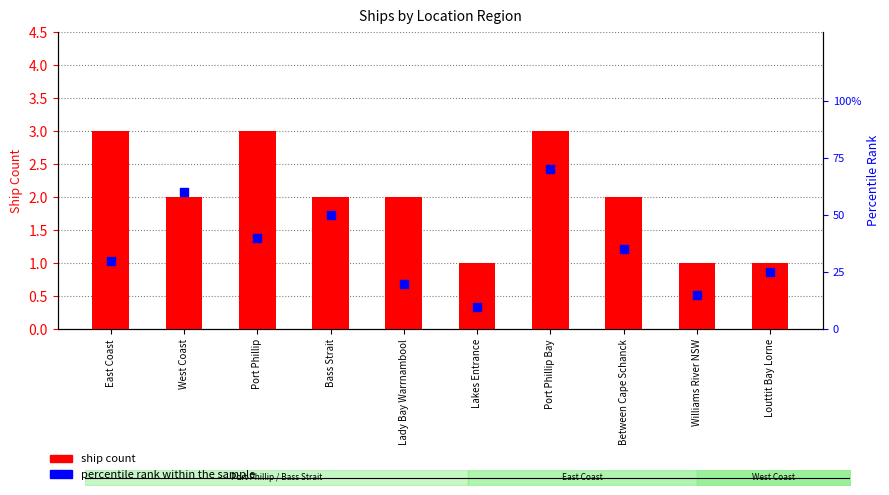

At how many categories does at least one series exceed 12?

9